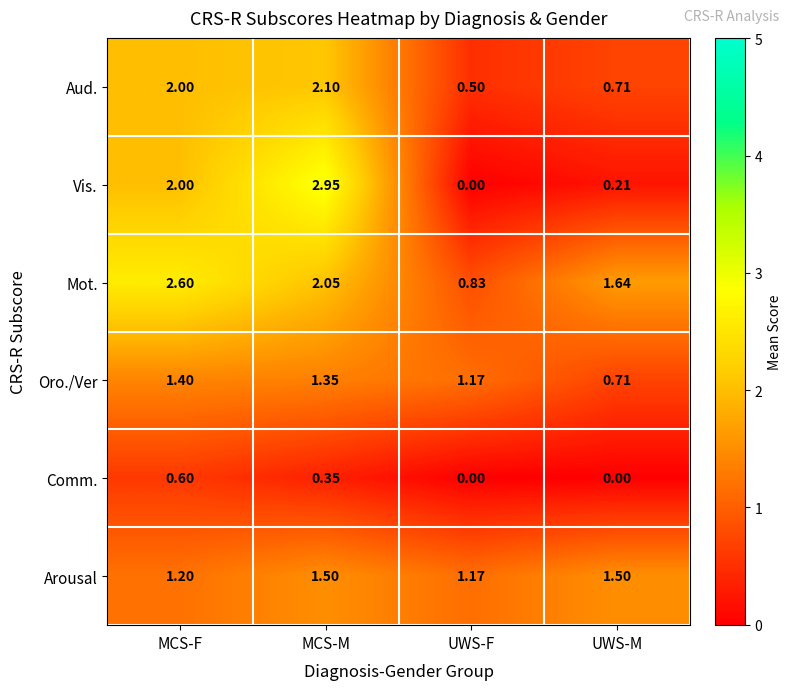

At which label does Oro./Ver reach its peak?

MCS-F